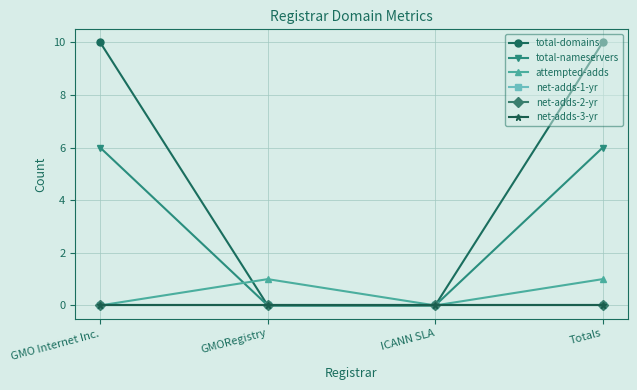

At which category does the chart reach its peak across all series?

GMO Internet Inc.